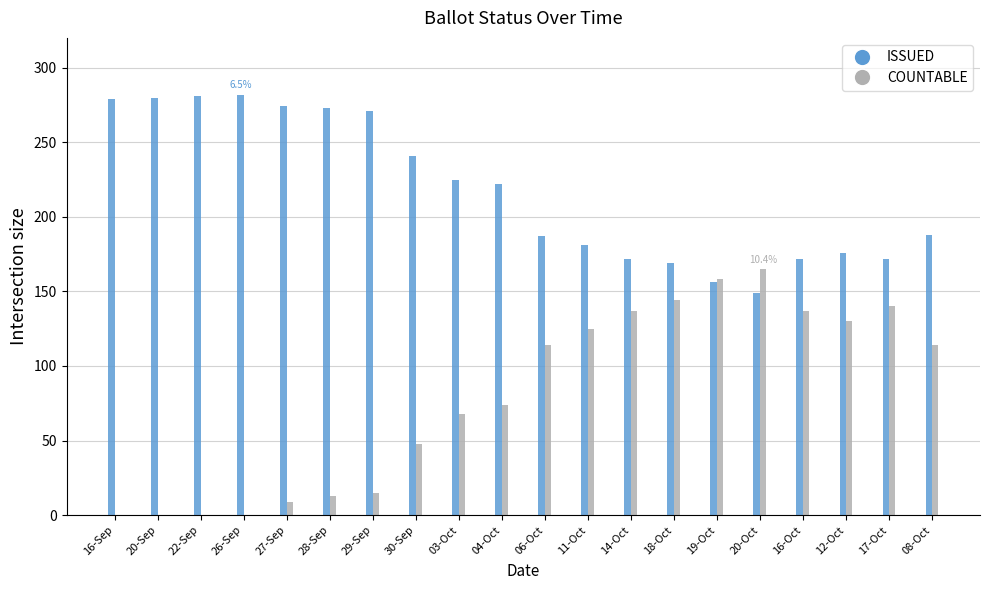

What is the spread (max minus min) of values at 30-Sep?

193